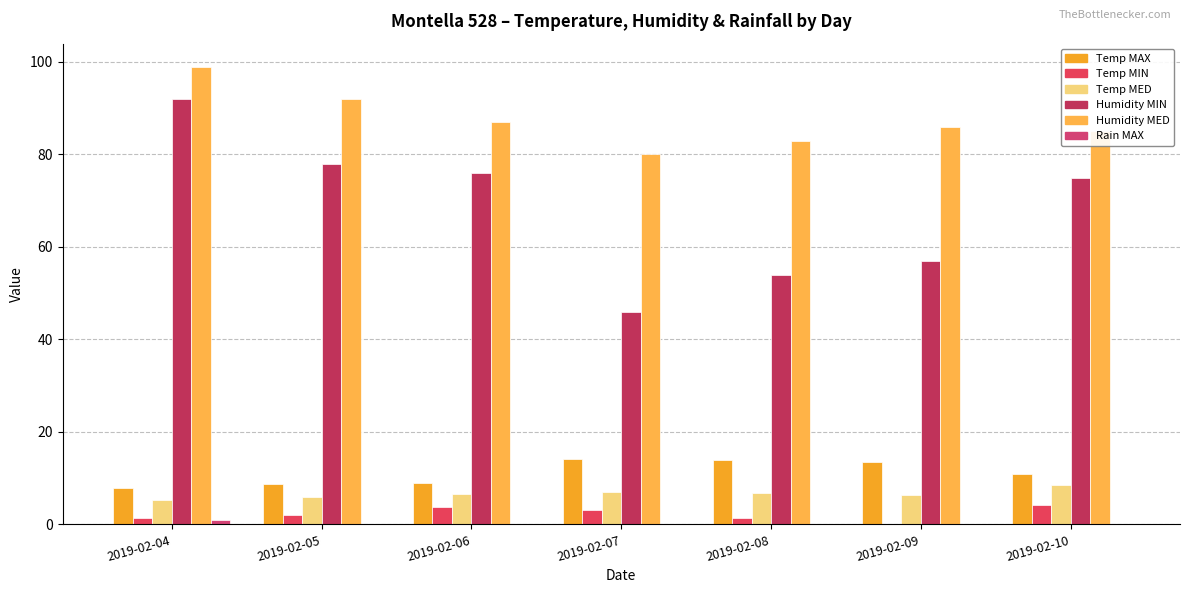

Which category has the highest value in the Humidity MIN series?

2019-02-04